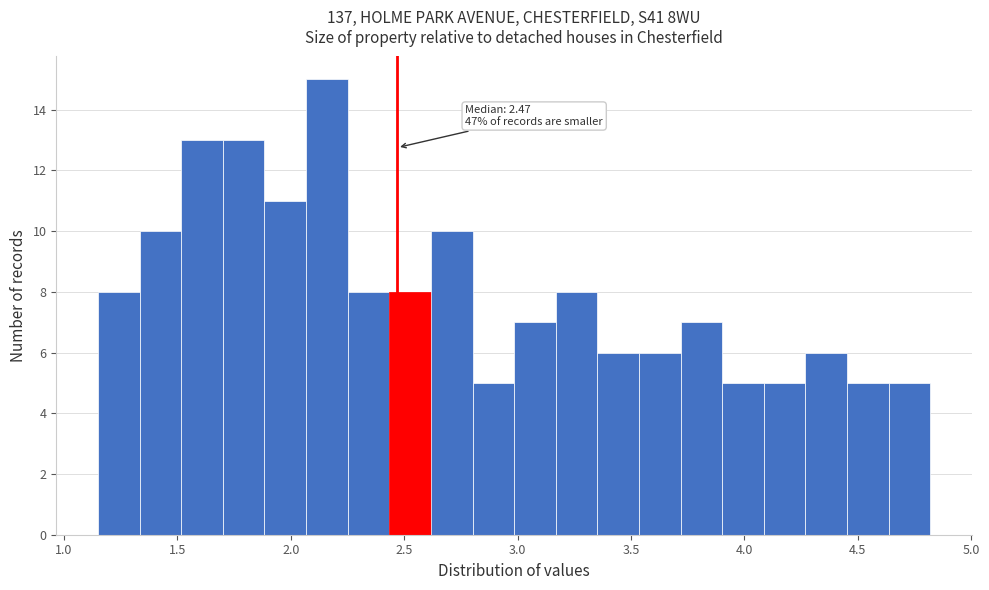

Around what value on the x-axis is the tallest bar? Give the approximate position of its centre, as read against the axis.

2.15